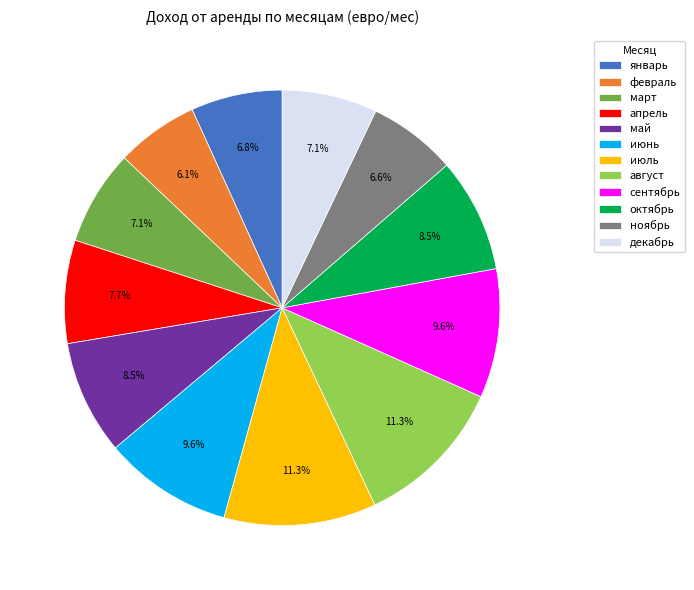

How many segments does this pie chart have?

12